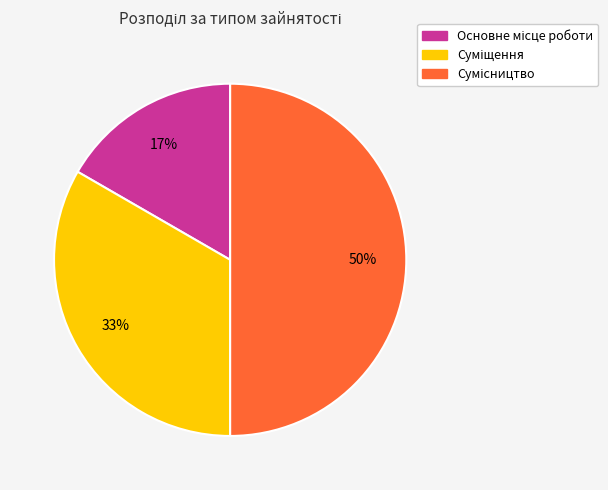

To the nearest percent, what is the difference between the largest and smallest slice percentages?

33%